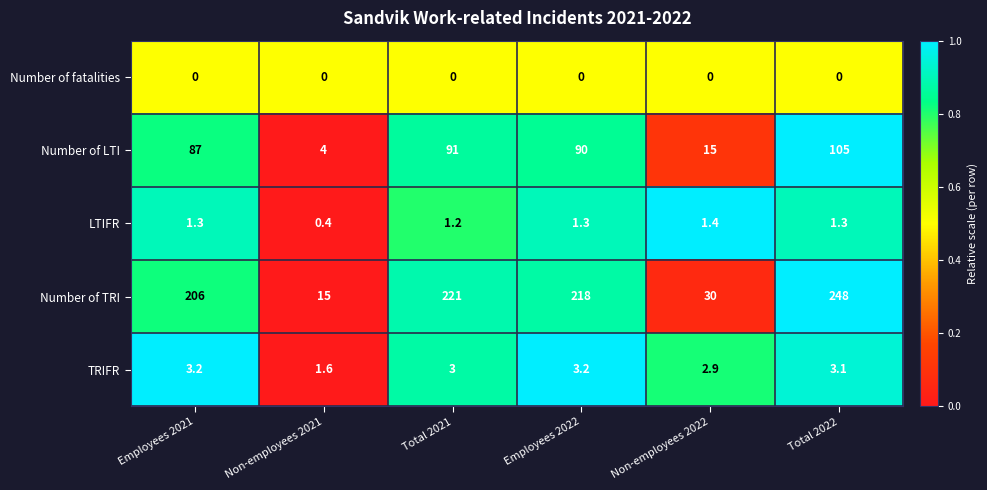

Rank the series by their maximum value, from highest to lowest.

Number of TRI, Number of LTI, TRIFR, LTIFR, Number of fatalities